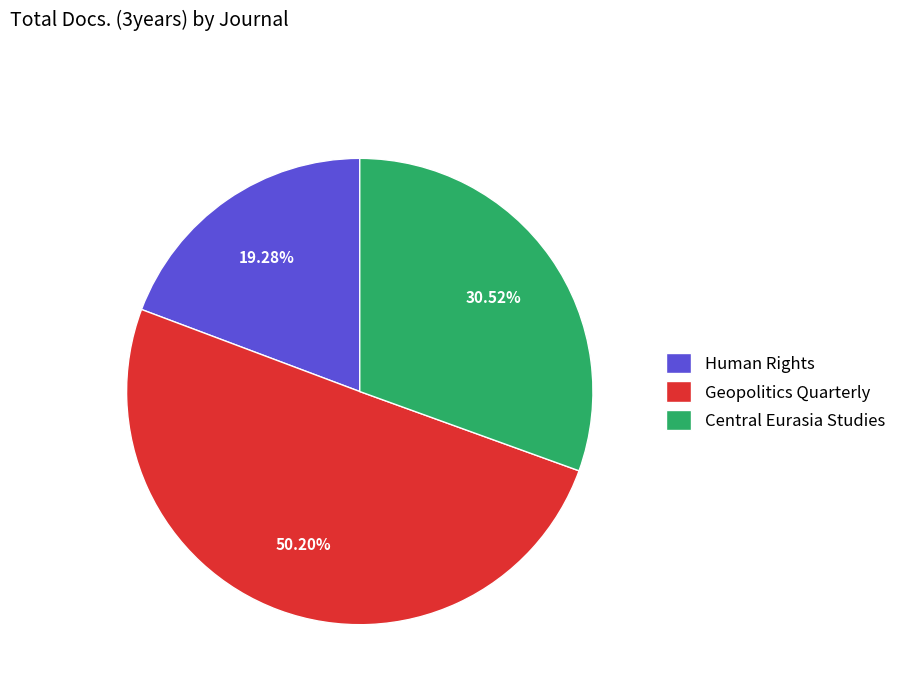

Approximately how many times larger is the value at Central Eurasia Studies compared to Geopolitics Quarterly?

0.6